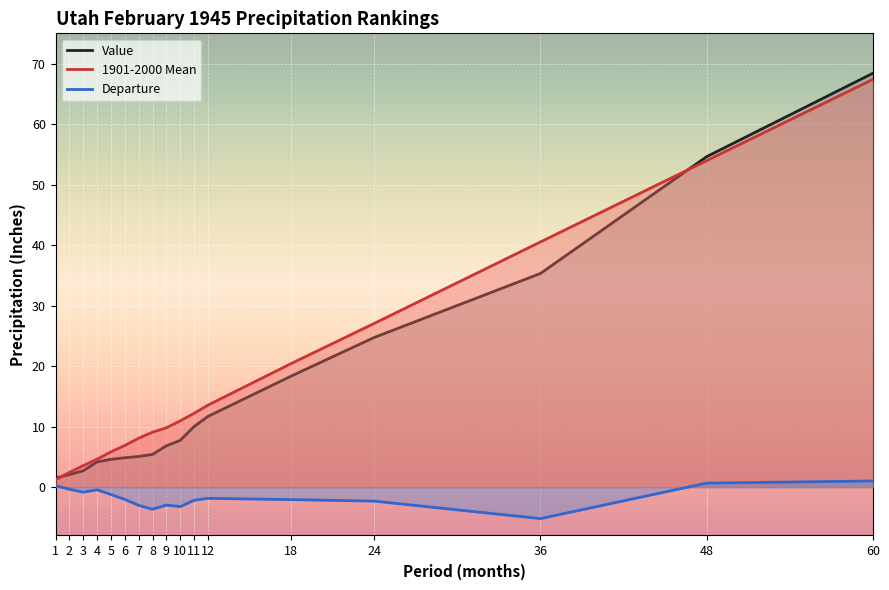

How many values in the Departure series are below -2?

9